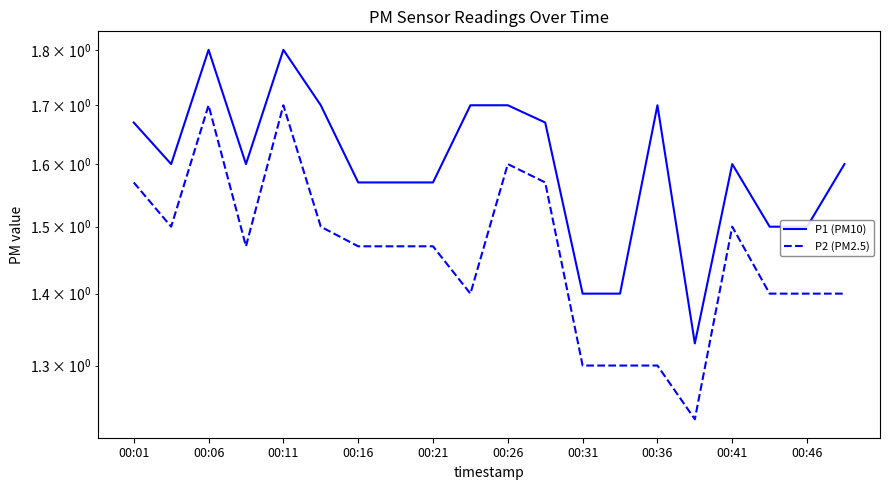

True or false: P1 (PM10) and P2 (PM2.5) intersect in this chart.

False